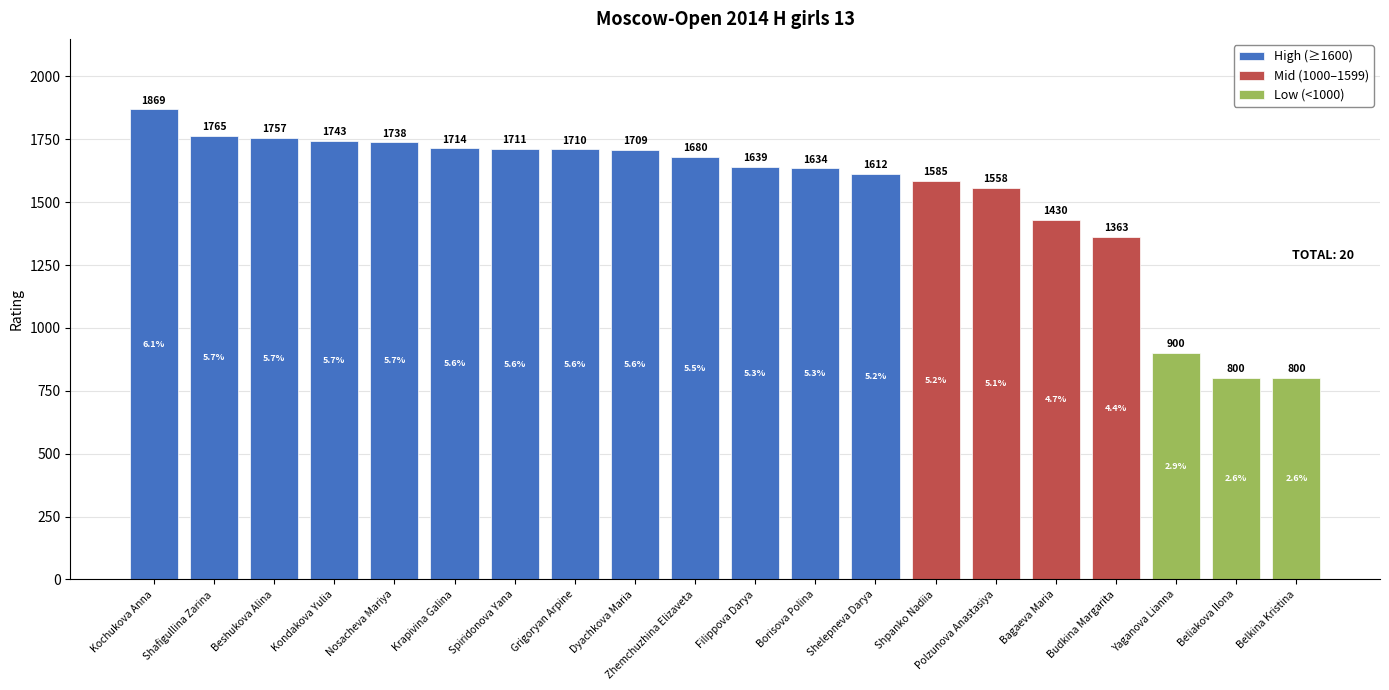

Which category has the highest value across all series?

Kochukova Anna